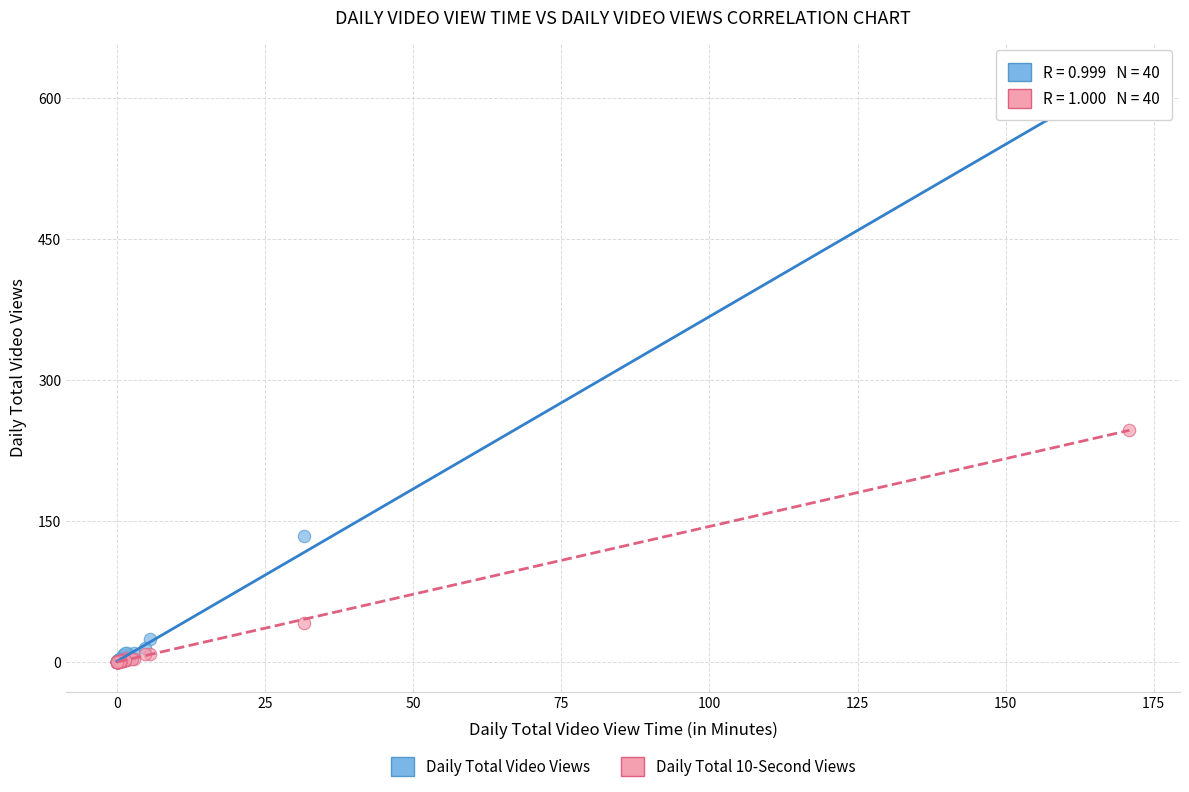

In the Daily Total Video Views series, what Y value is closest to 312?

134